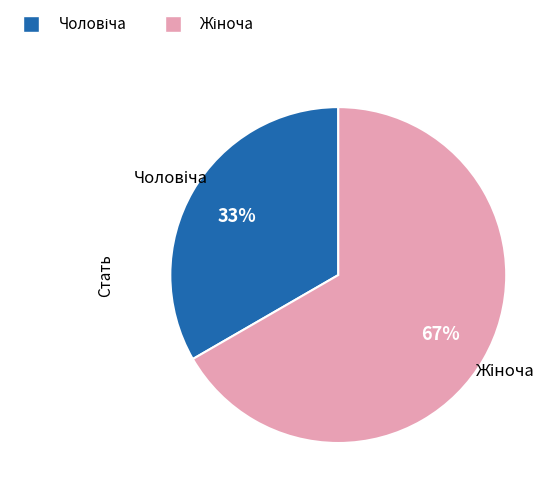

To the nearest percent, what is the average slice percentage?

50%